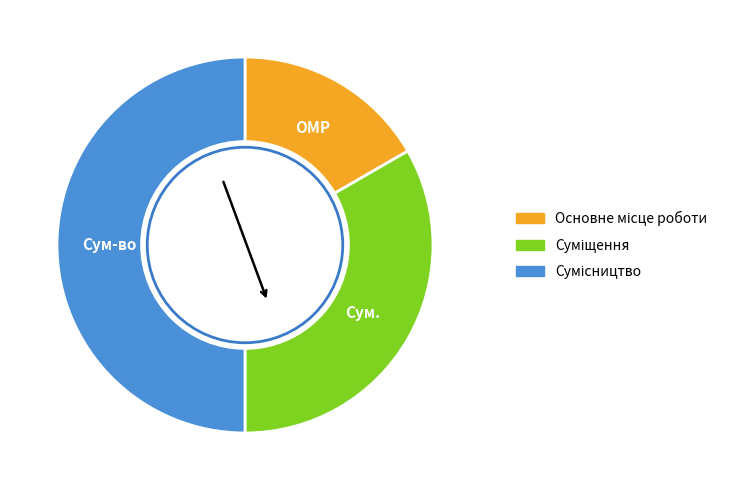

How much of the chart is everything except Основне місце роботи?

83.3%